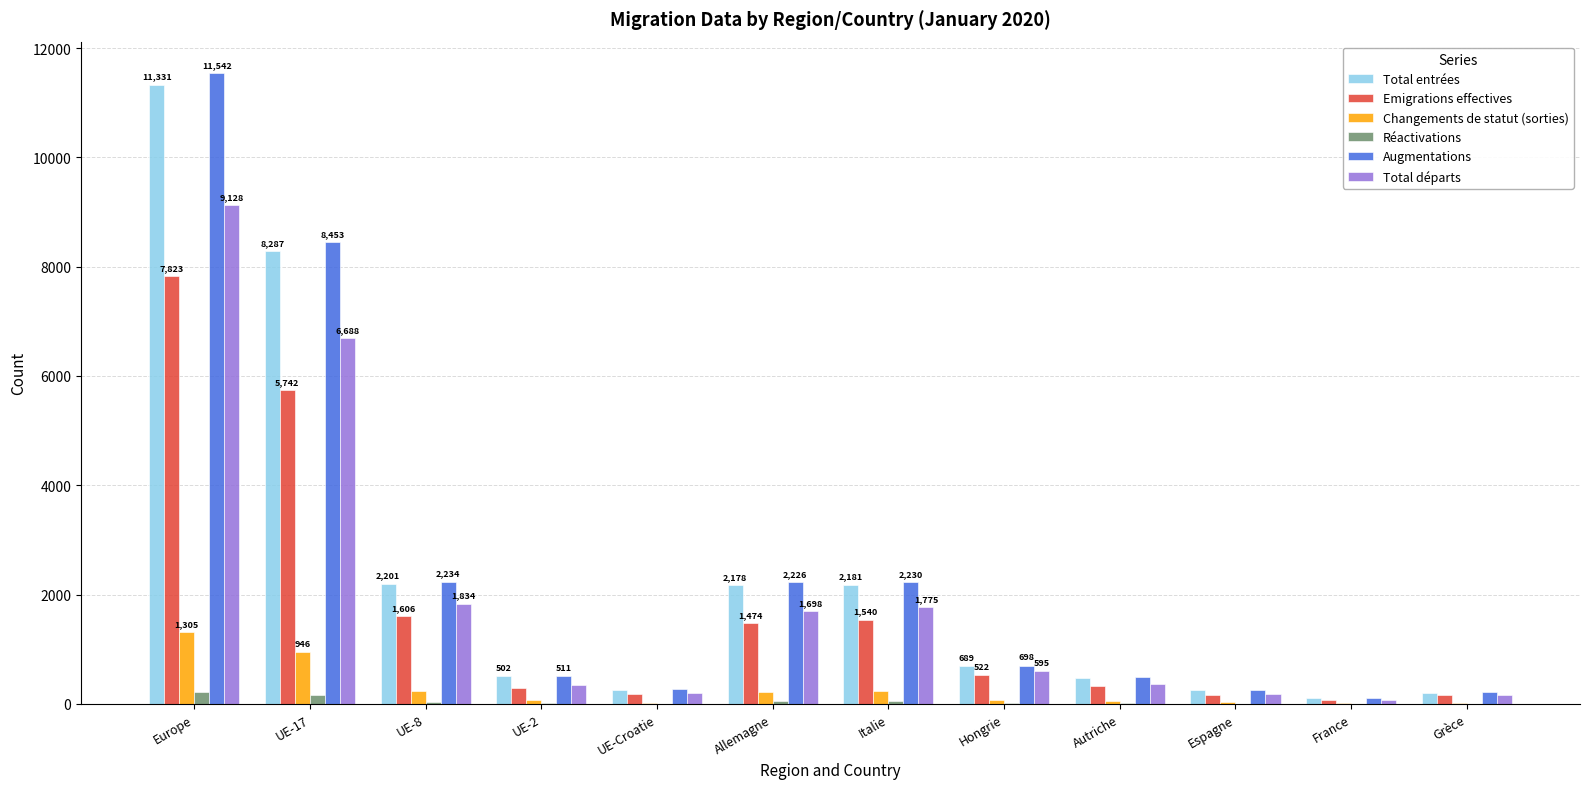

How many categories are shown in the chart?

12